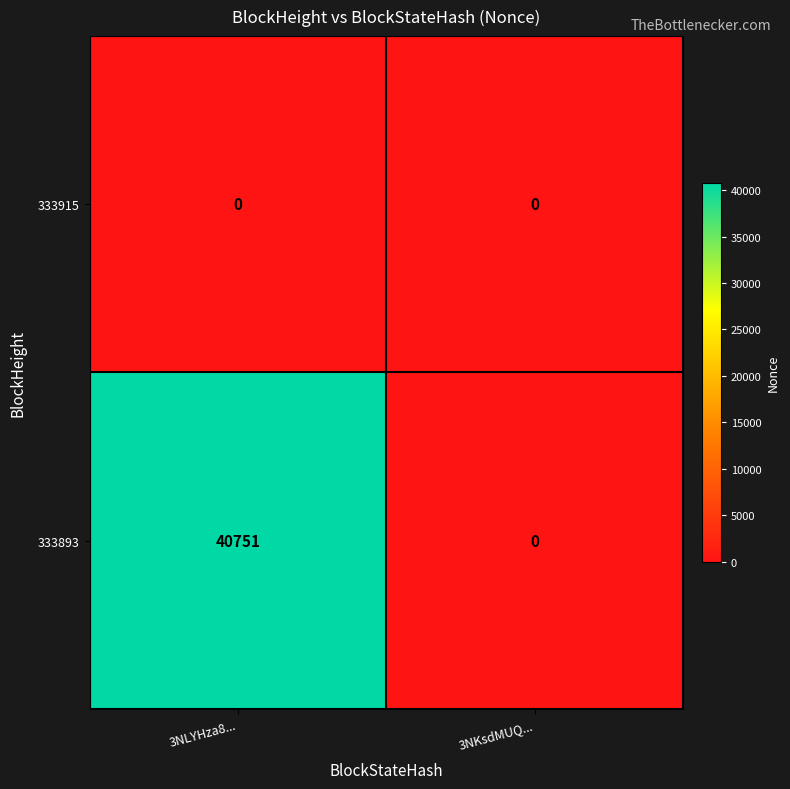

Reading left to right, list all the values displayed in this chart.

333915: 0	0
333893: 40751	0